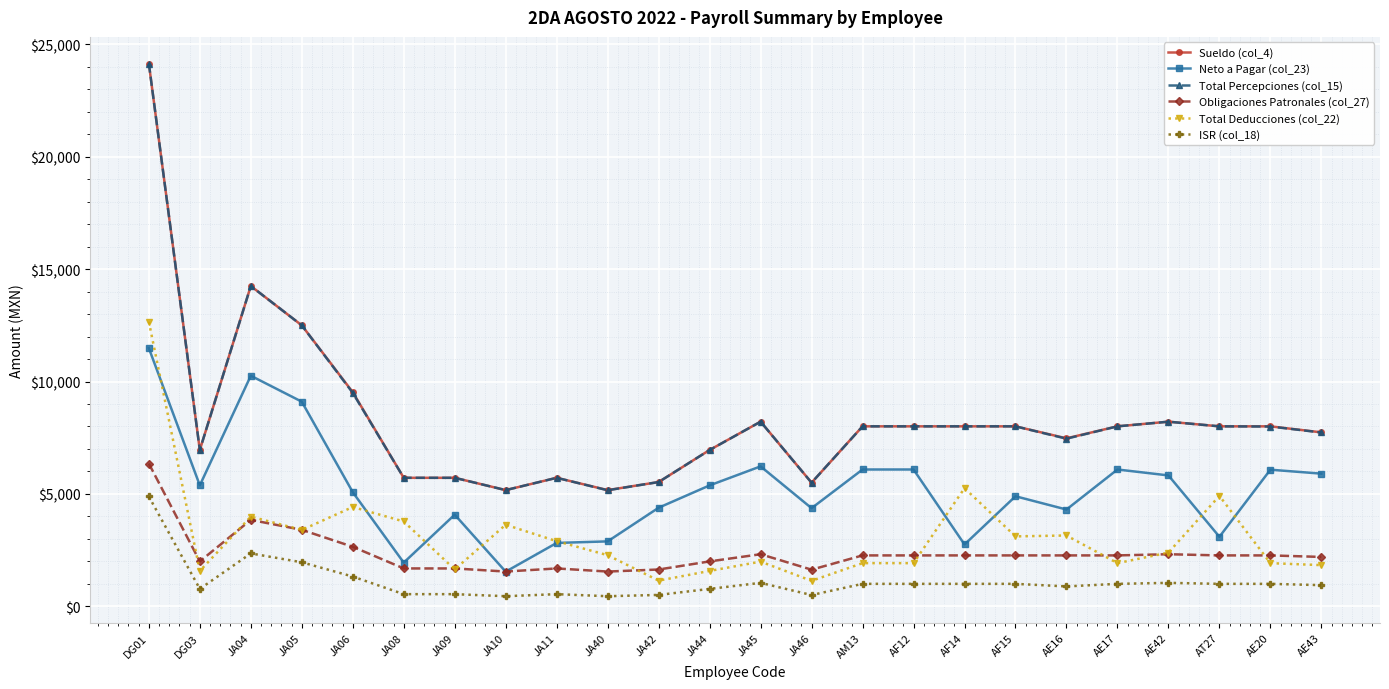

Is the value of ISR (col_18) at JA08 greater than the value of Neto a Pagar (col_23) at AE20?

No